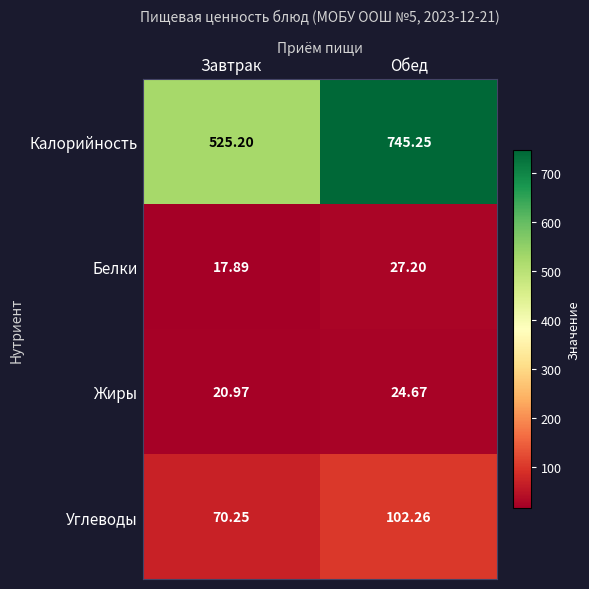

Which series changed the most between Завтрак and Обед?

Калорийность